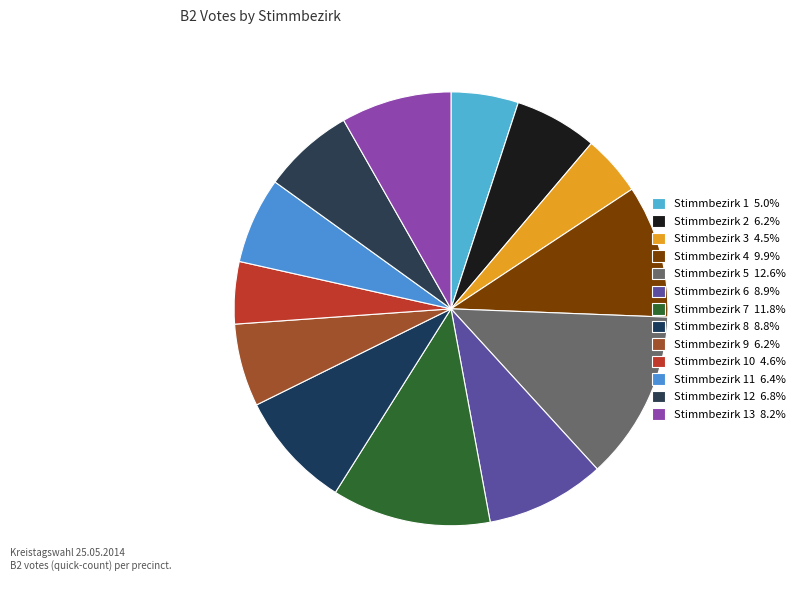

How many slices are in this pie chart?

13